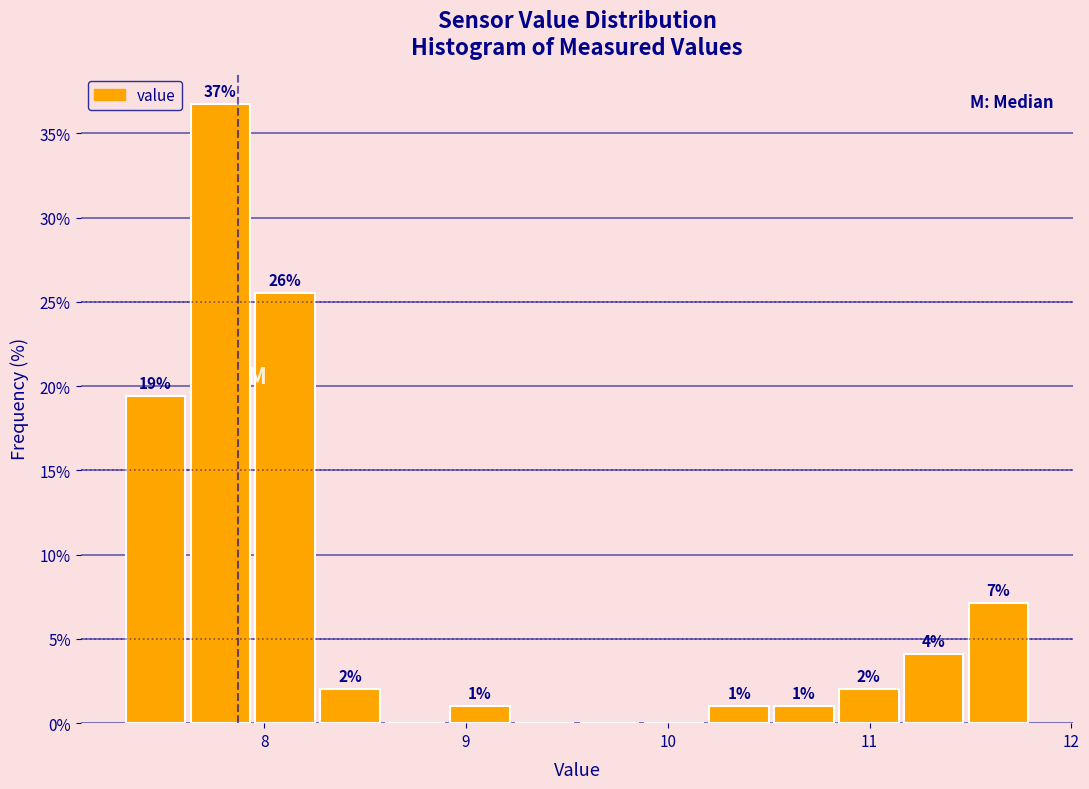

Around what value on the x-axis is the tallest bar? Give the approximate position of its centre, as read against the axis.

7.8